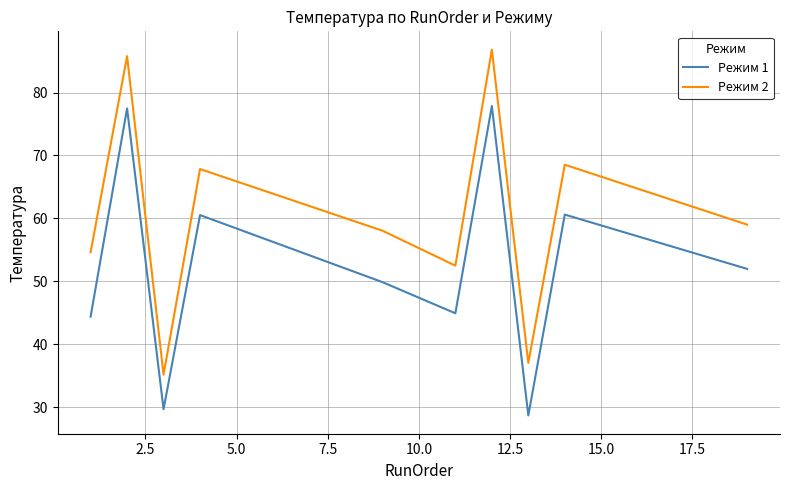

How many interior local peaks does the Режим 1 series have?

4